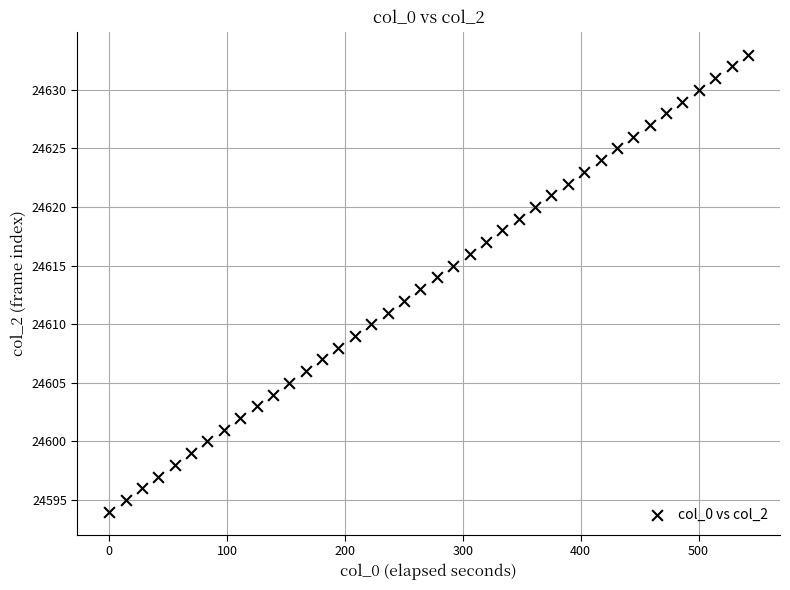

What is the range of Y values (max minus min)?

39